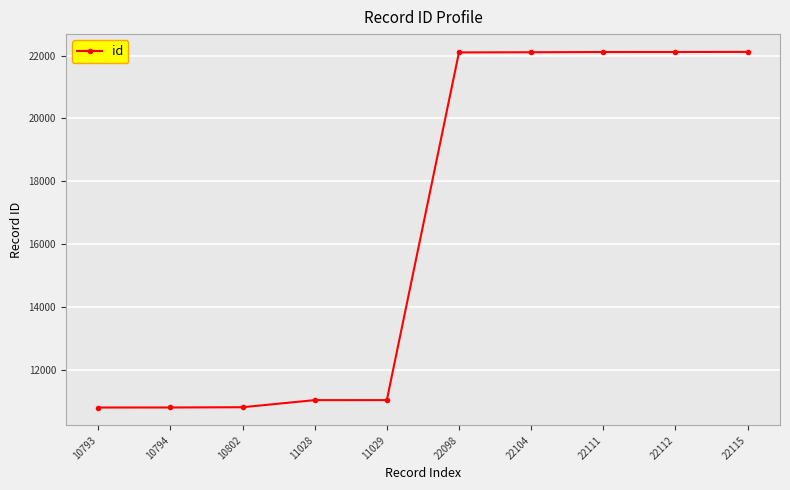

Is this an area chart (filled region under the line)?

No